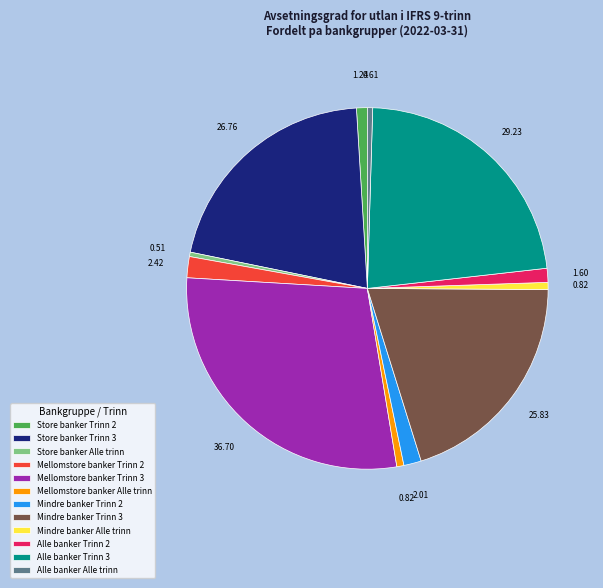

How many slices are in this pie chart?

12